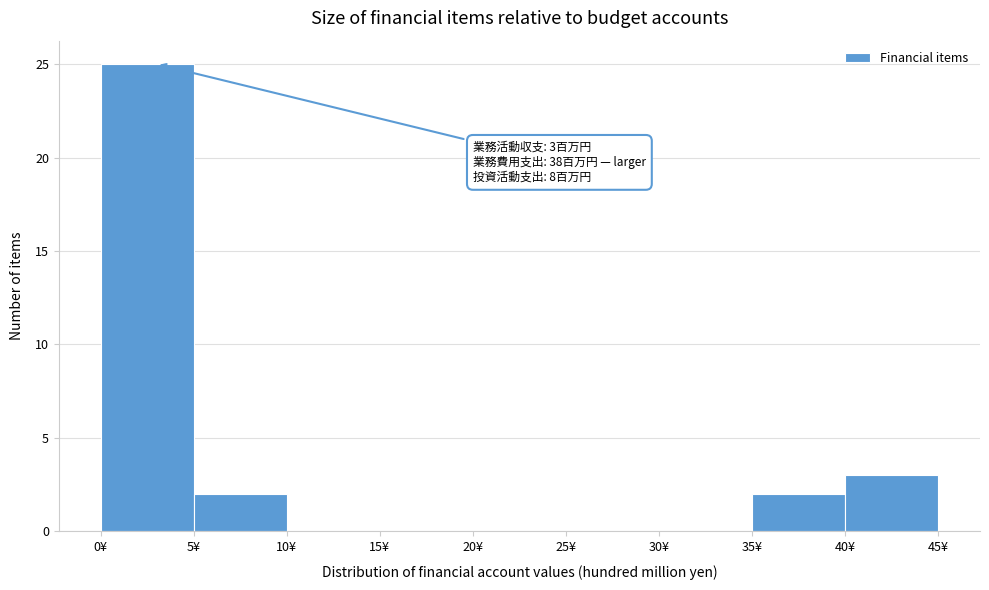

Which range on the x-axis has the tallest bar?

0 to 5